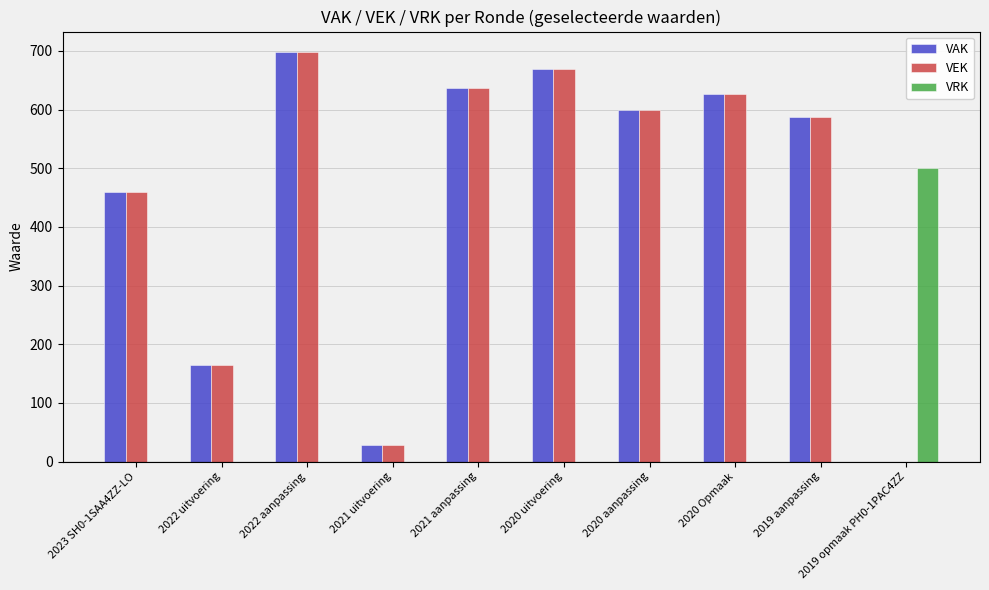

What is the greatest value displayed?

698